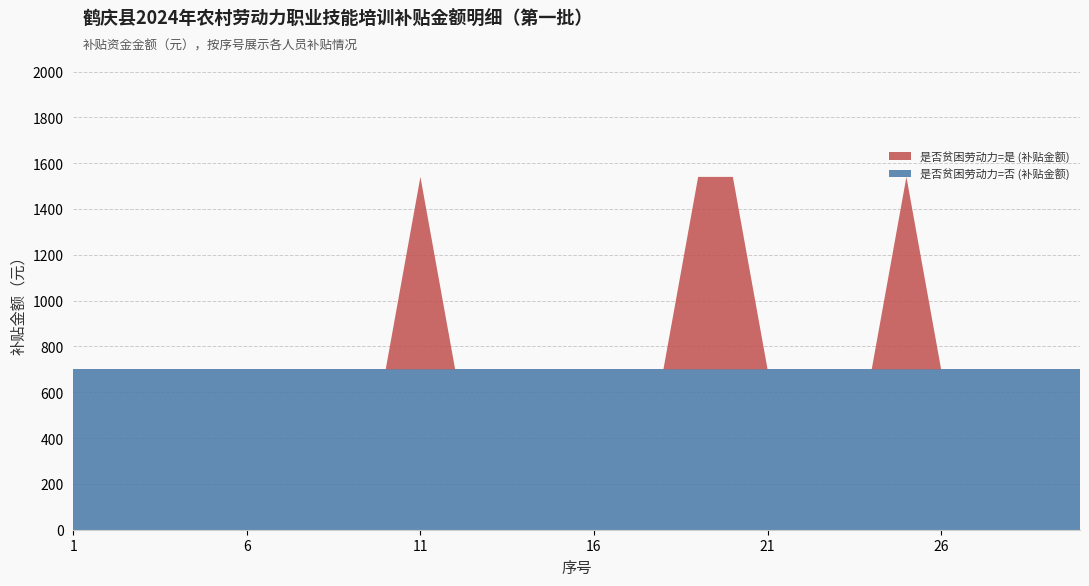

Reading right to left, what are all the values shown in this chart?

是否贫困劳动力=否 (补贴金额): 700	700	700	700	700	700	700	700	700	700	700	700	700	700	700	700	700	700	700	700	700	700	700	700	700	700	700	700	700	700
是否贫困劳动力=是 (补贴金额): 0	0	0	0	0	840	0	0	0	0	840	840	0	0	0	0	0	0	0	840	0	0	0	0	0	0	0	0	0	0